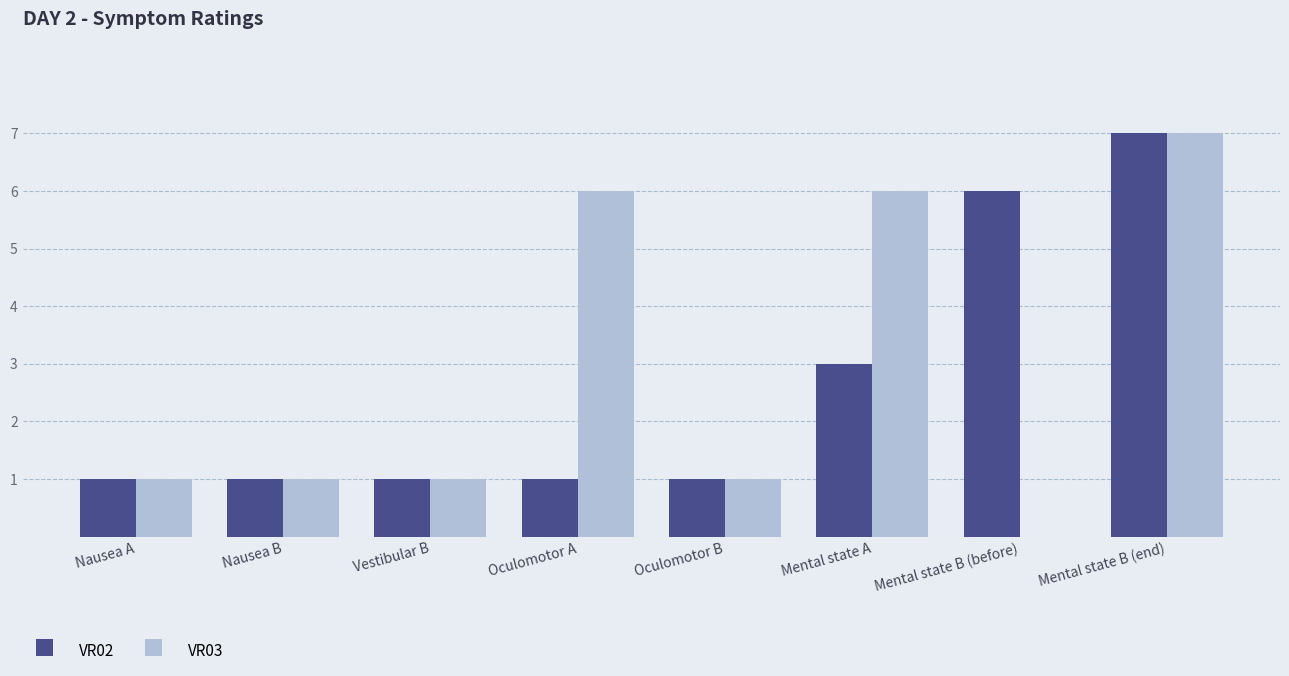

At which label does VR02 reach its peak?

Mental state B (end)